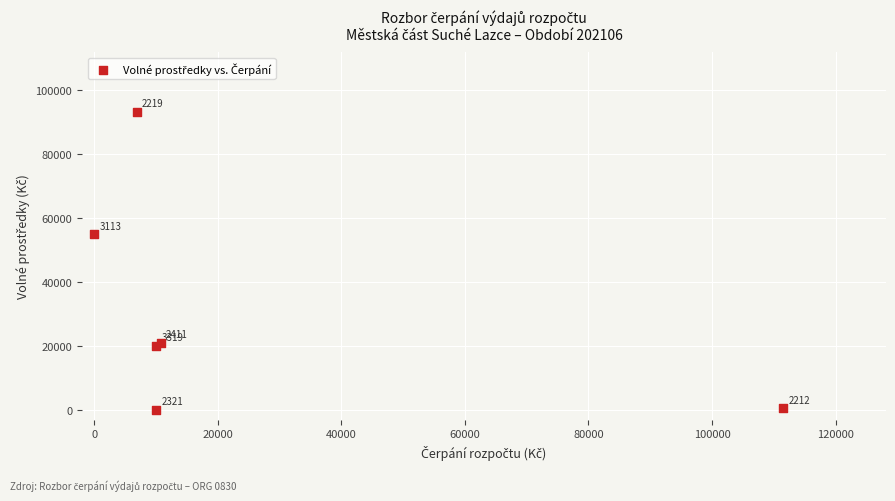

What Y value in the scatter plot is closest to 46586?

55000